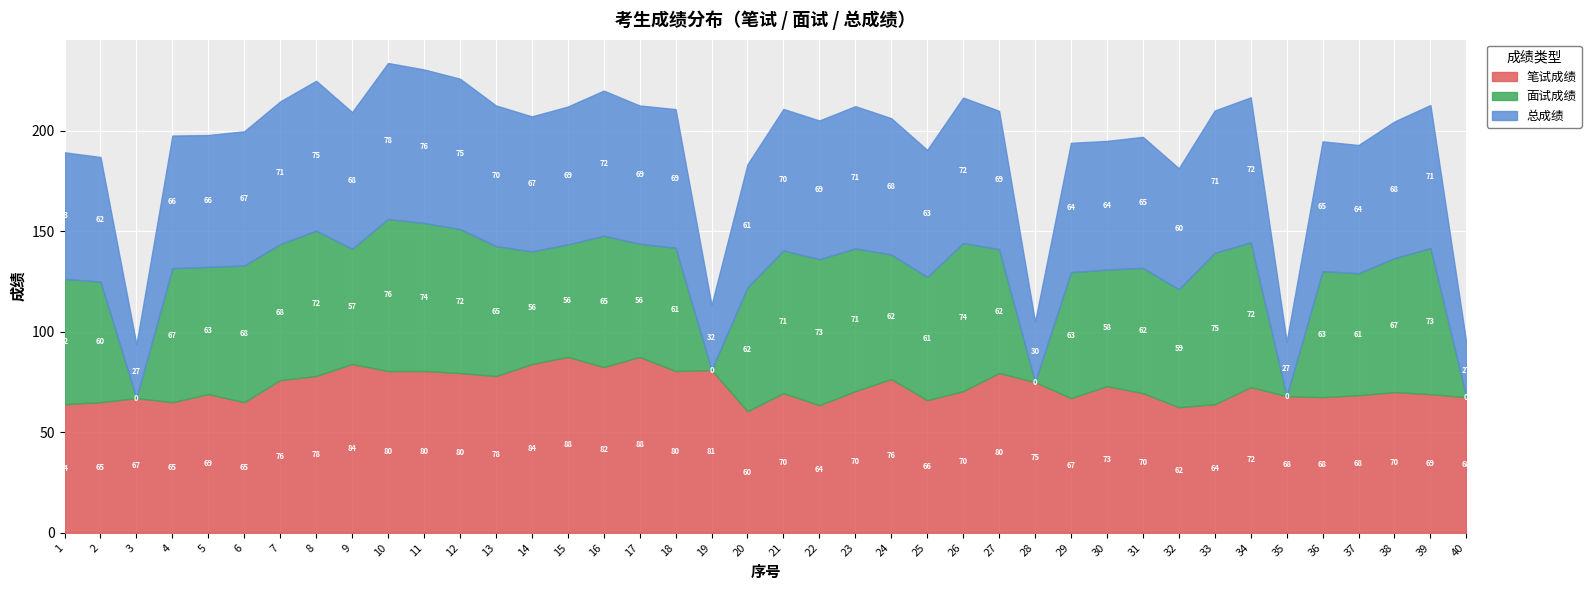

Rank the series at 24 from lowest to highest value.

面试成绩, 总成绩, 笔试成绩